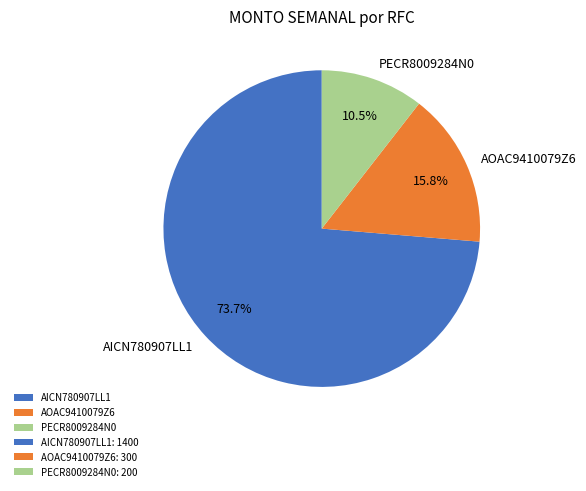

Count the number of slices in the pie.

3